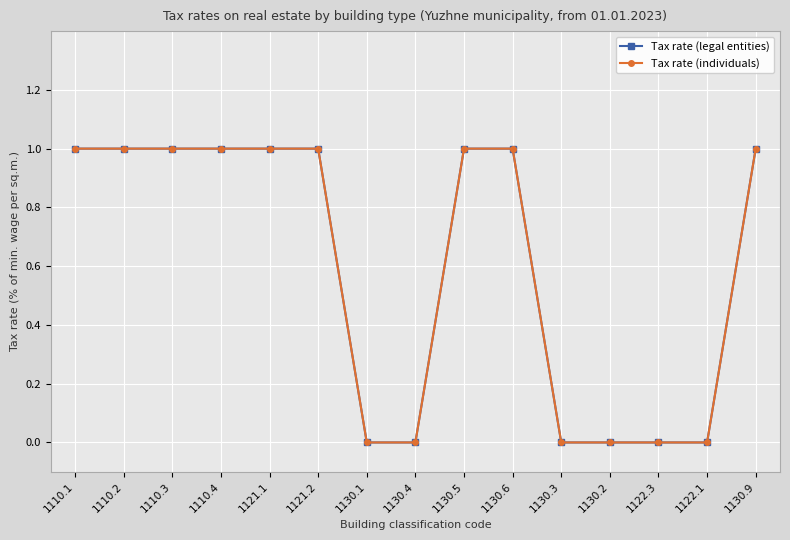

Reading right to left, transcribe all the data shown in this chart.

Tax rate (legal entities): 1	0	0	0	0	1	1	0	0	1	1	1	1	1	1
Tax rate (individuals): 1	0	0	0	0	1	1	0	0	1	1	1	1	1	1